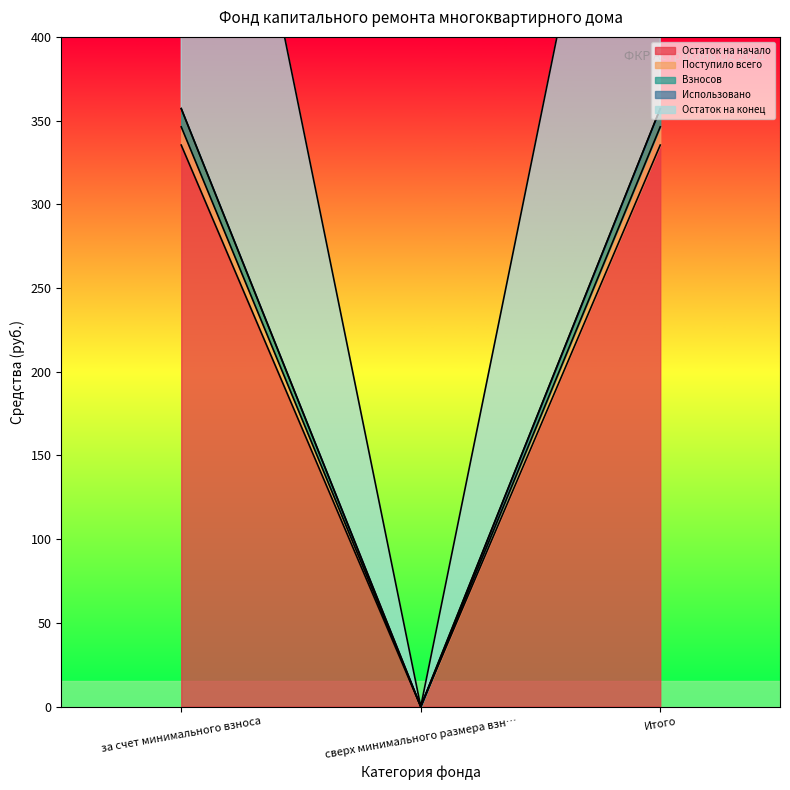

Which series has the largest total across all categories?

Поступило всего